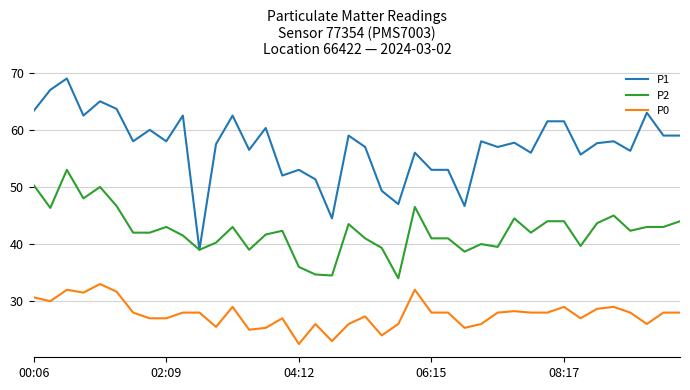

True or false: P1 has more than 2 points higher than both neighbors.

True